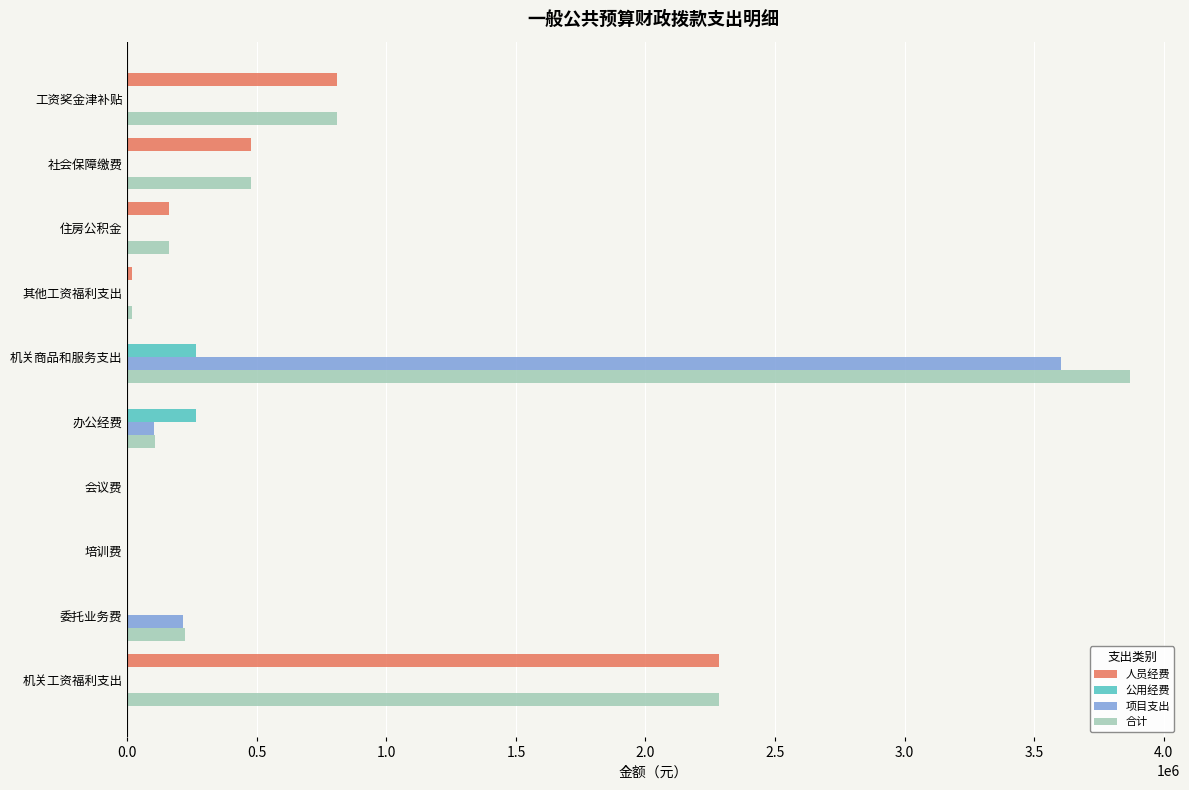

Which series has the largest total across all categories?

合计